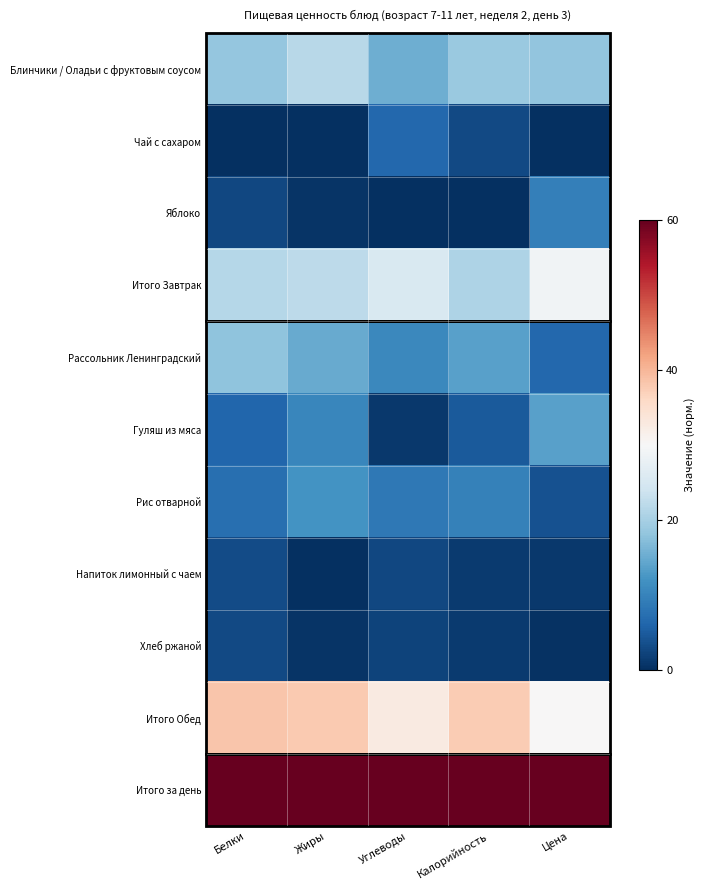

Count the number of categories in the chart.

5